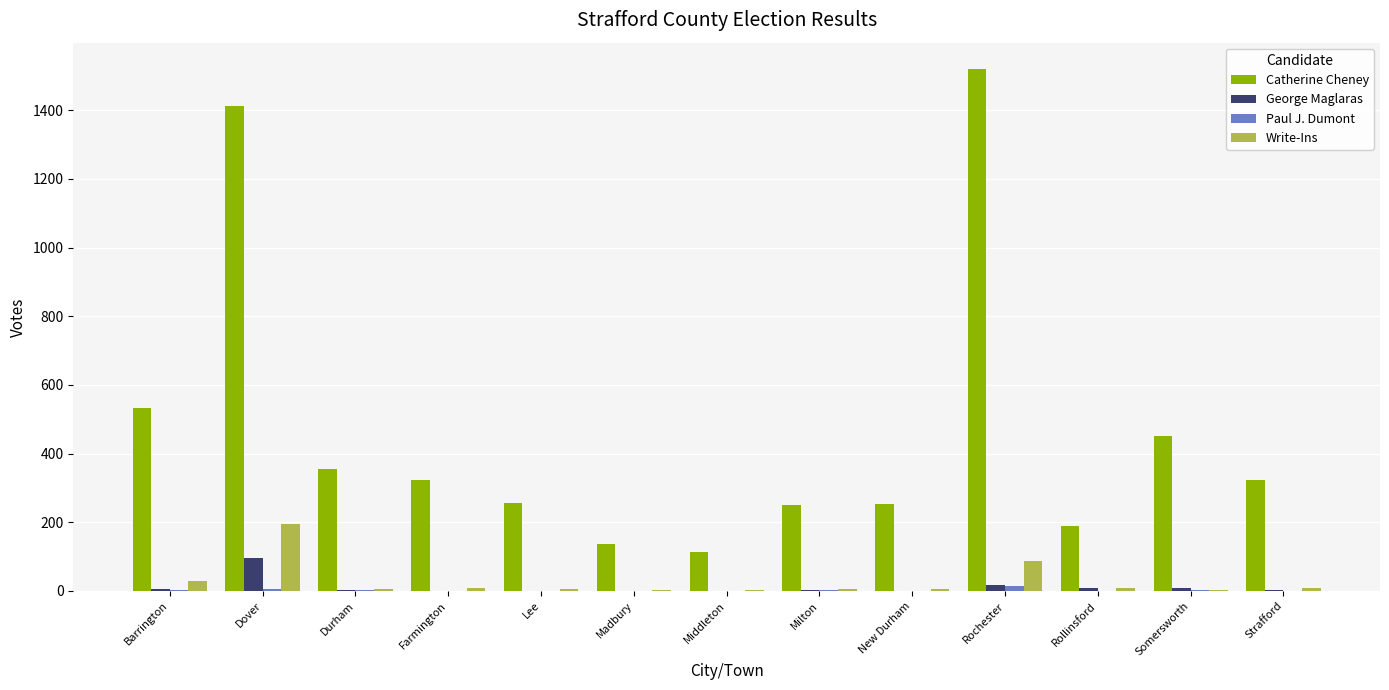

Which series has the largest total across all categories?

Catherine Cheney